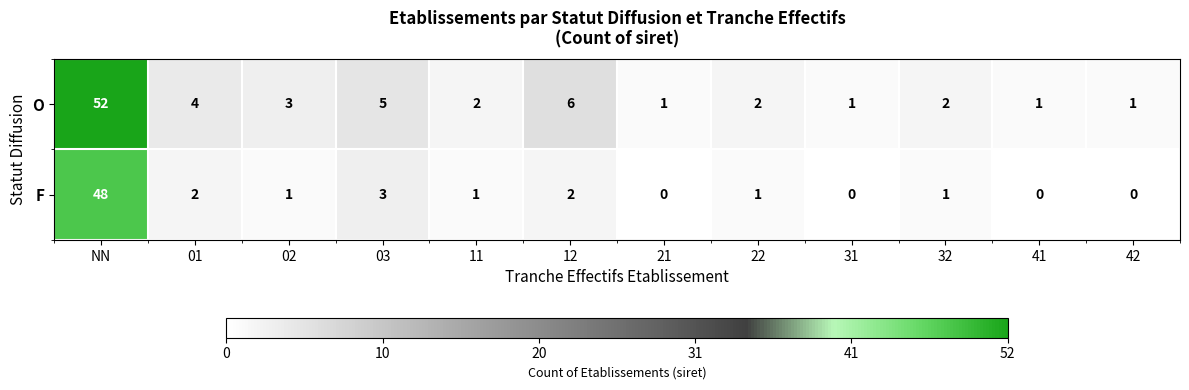

Which label corresponds to the largest value in the chart?

NN